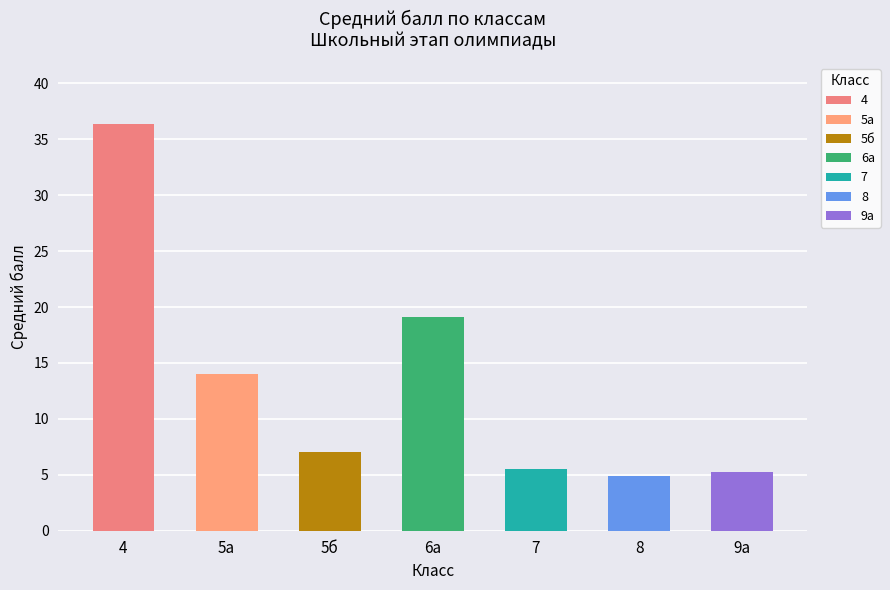

Is it true that Средний балл equals 5.6 at 7?

True